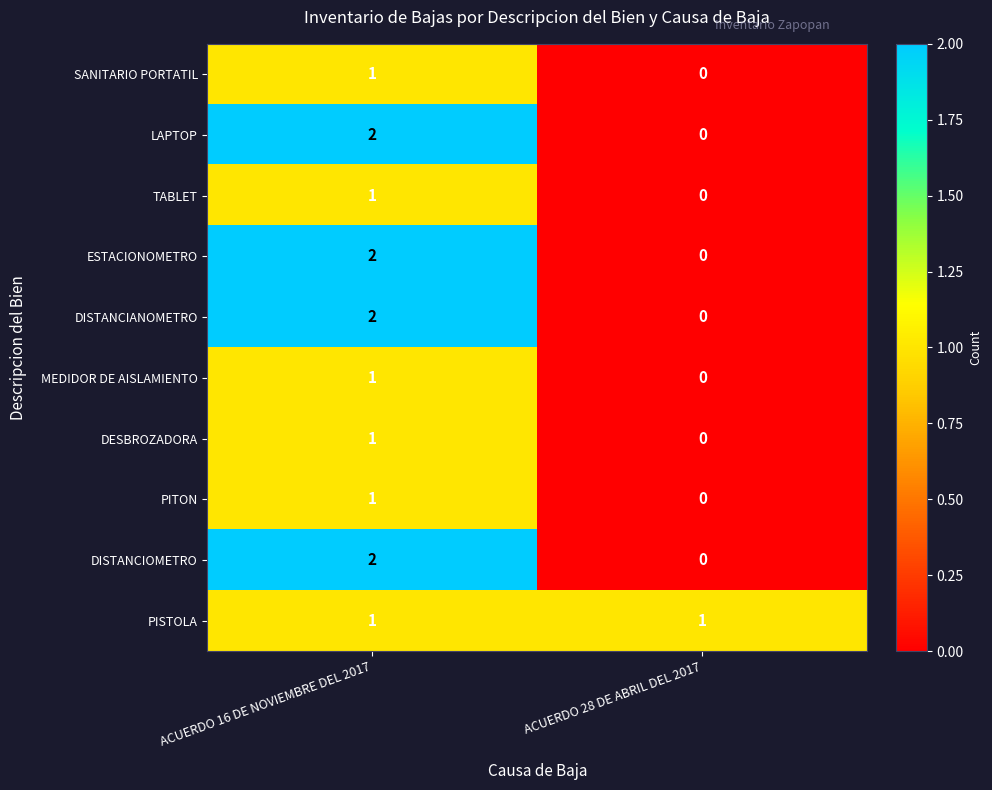

At which label is PITON closest to 0?

ACUERDO 28 DE ABRIL DEL 2017